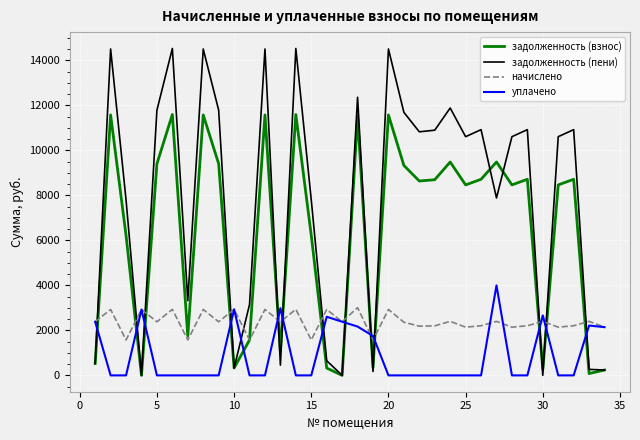

Which series has the largest range (max minus min)?

задолженность (пени)